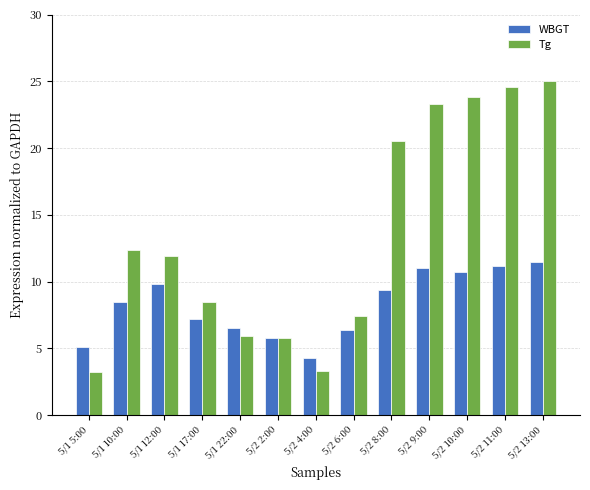

Where is Tg nearest to the value 14?

5/1 10:00